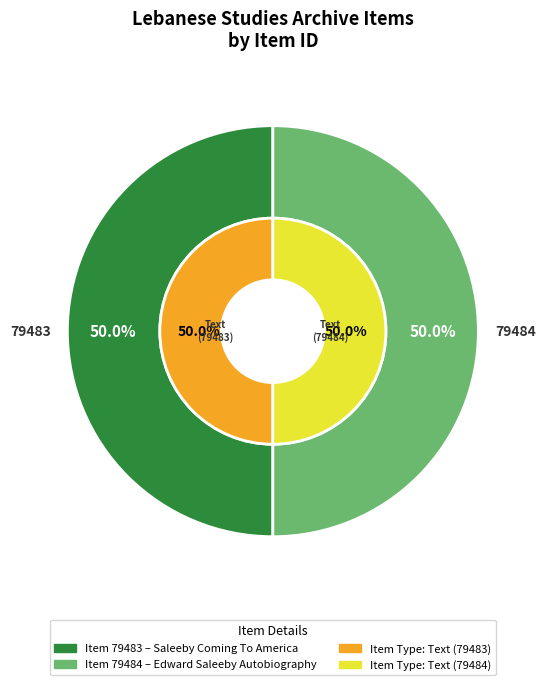

How many segments does this pie chart have?

2